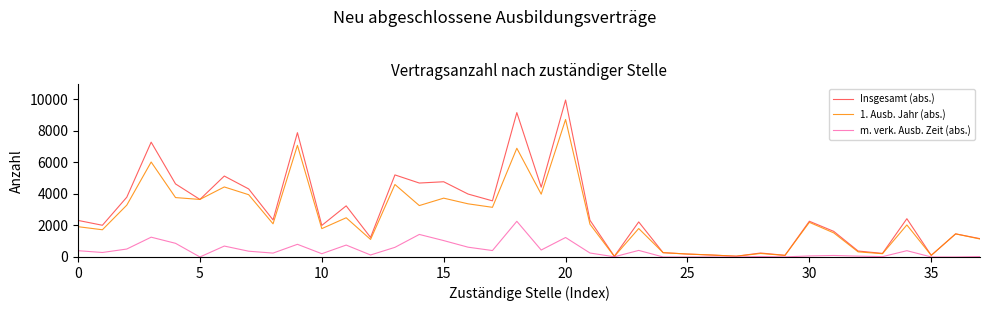

Which series has the widest spread of values?

Insgesamt (abs.)